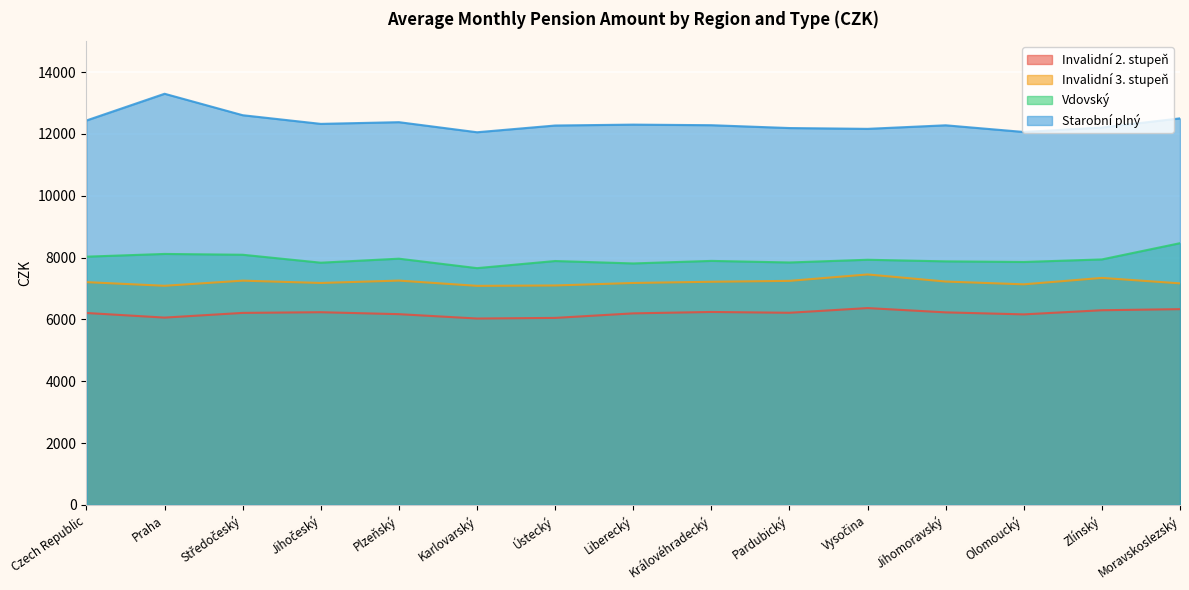

How many data points does each series have?

15